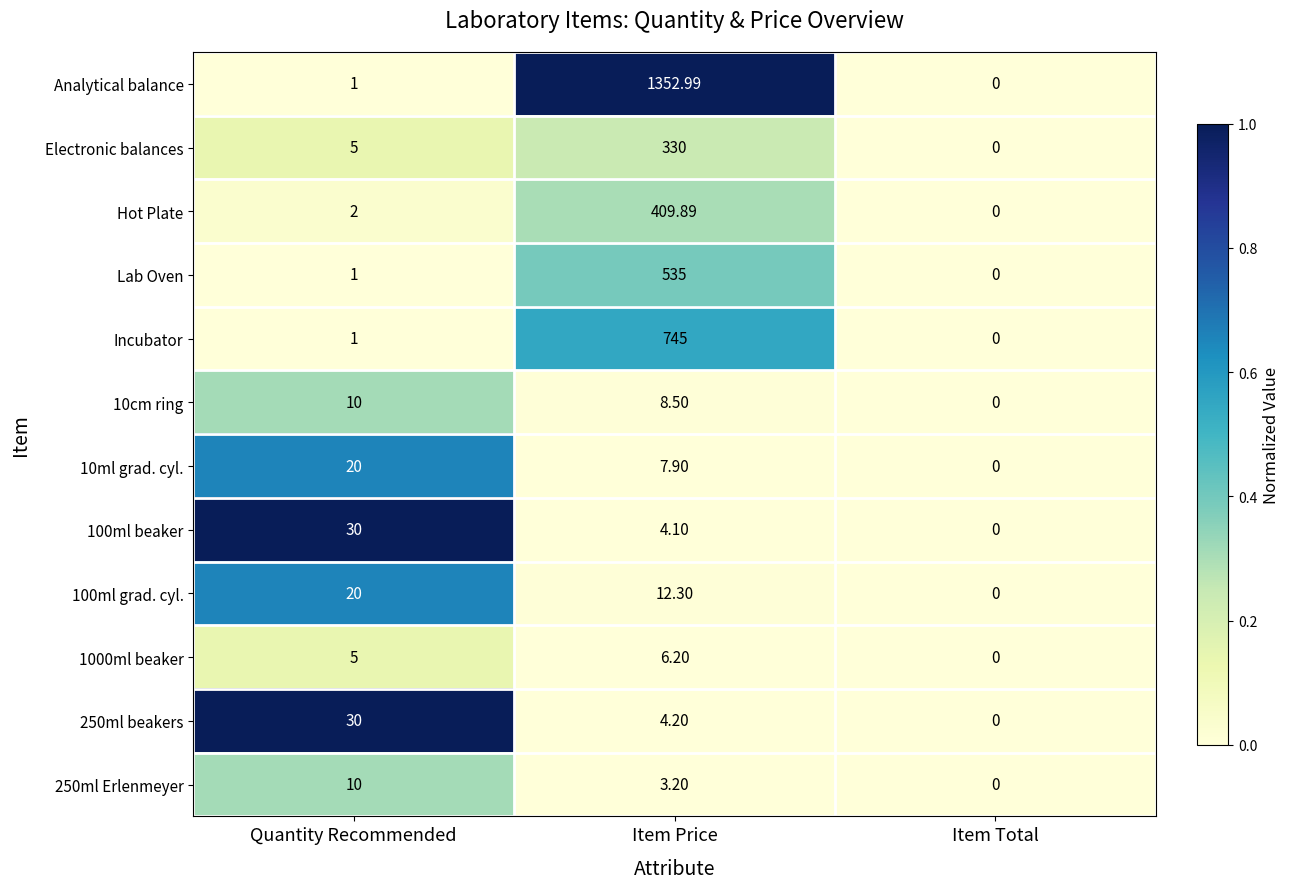

How many data points does each series have?

3